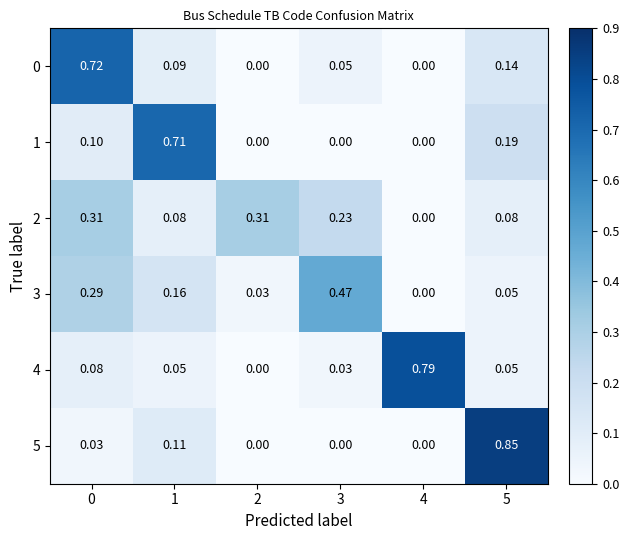

At how many categories does at least one series exceed 0?

6